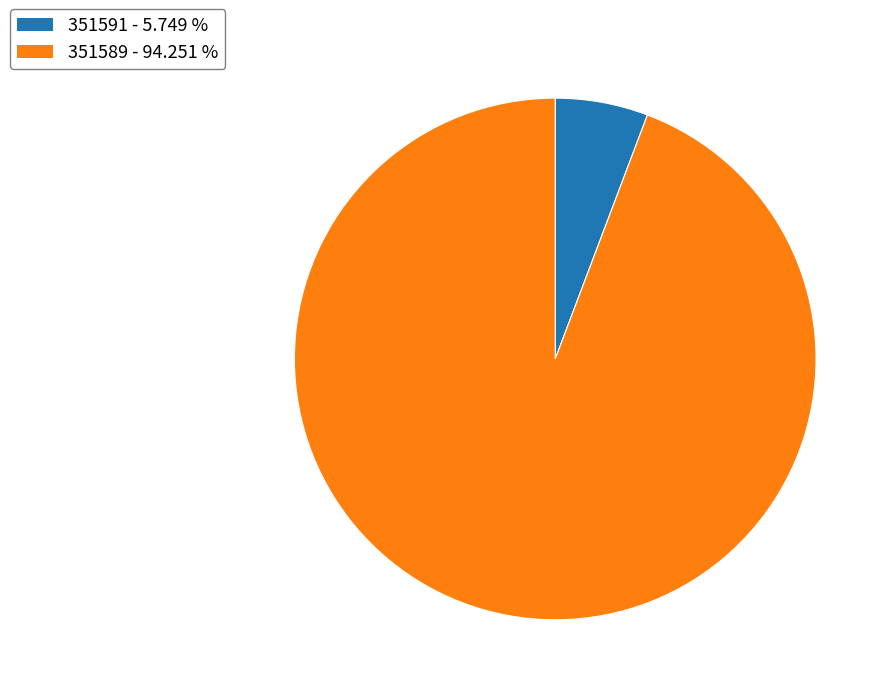

How many segments does this pie chart have?

2